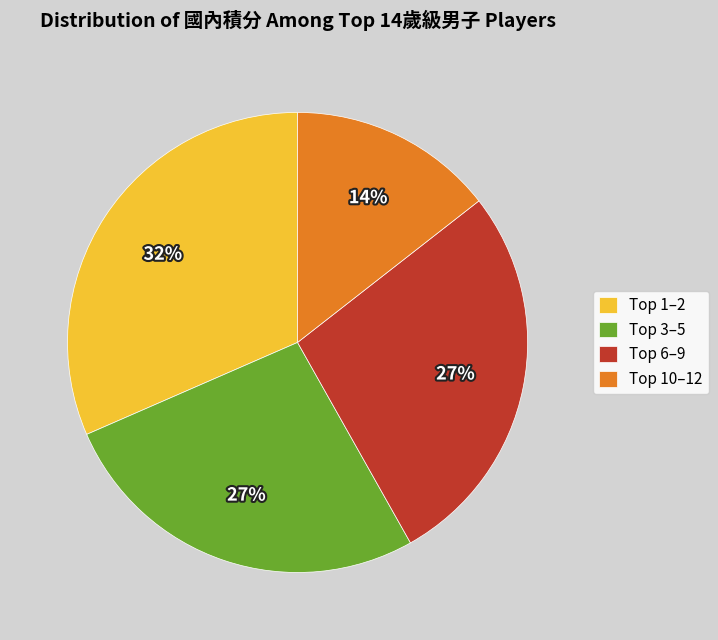

Is there any slice that represents more than half of the pie?

No